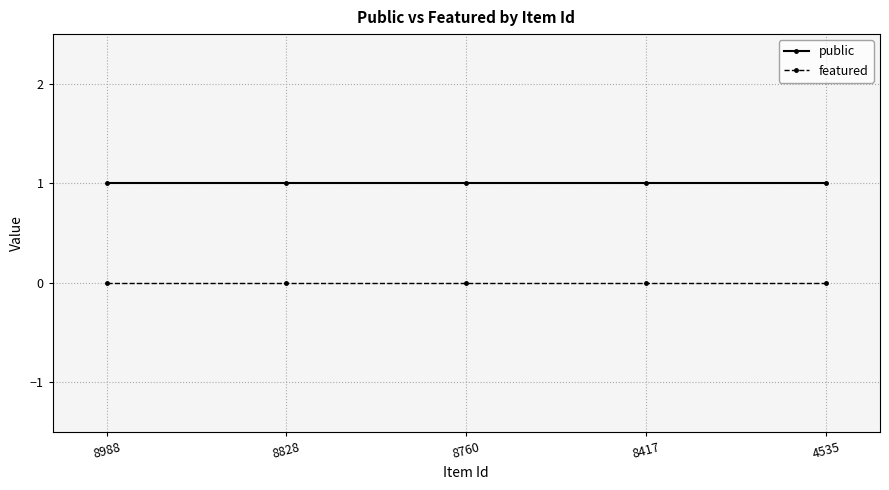

Rank the series at 8828 from highest to lowest value.

public, featured